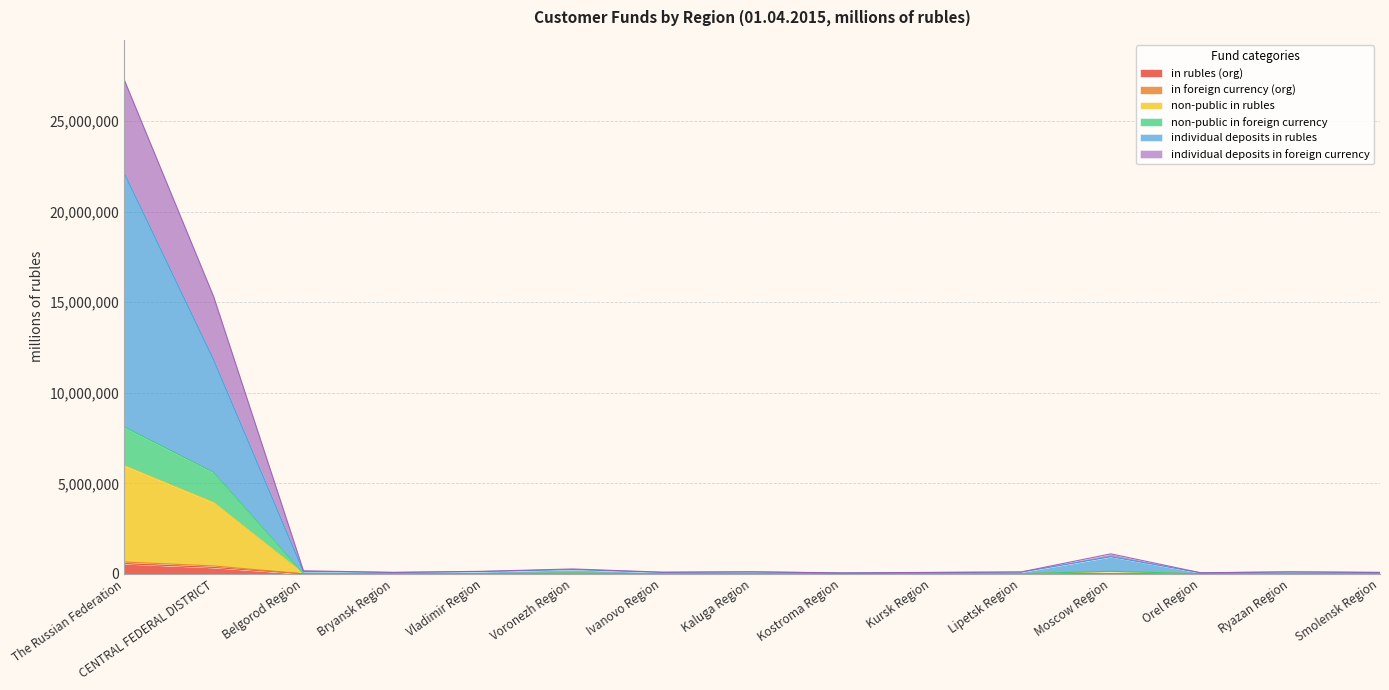

At which category is the sum across all series the highest?

The Russian Federation